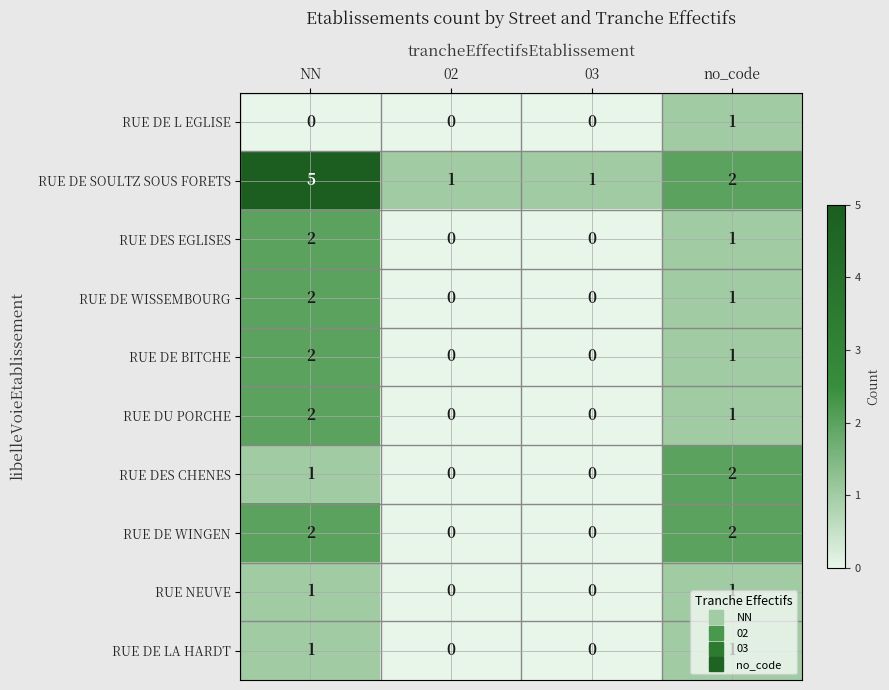

True or false: RUE DE WISSEMBOURG has a value of 1 at no_code.

True